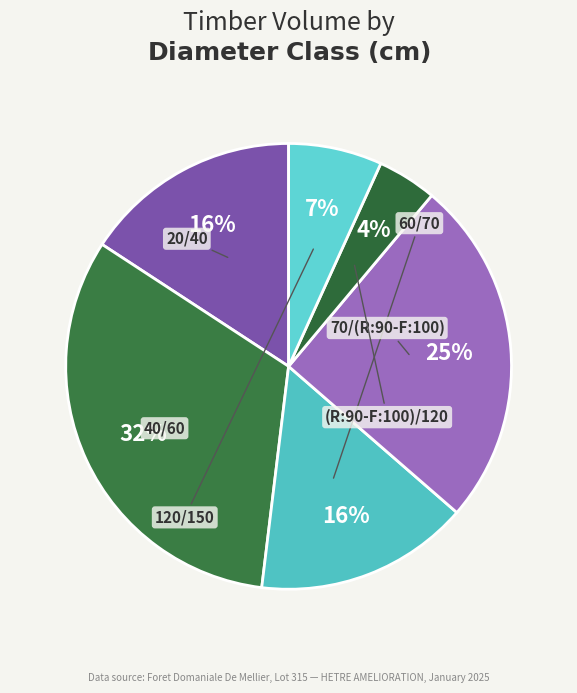

To the nearest percent, what is the combined percentage of 20/40 and 120/150?

23%